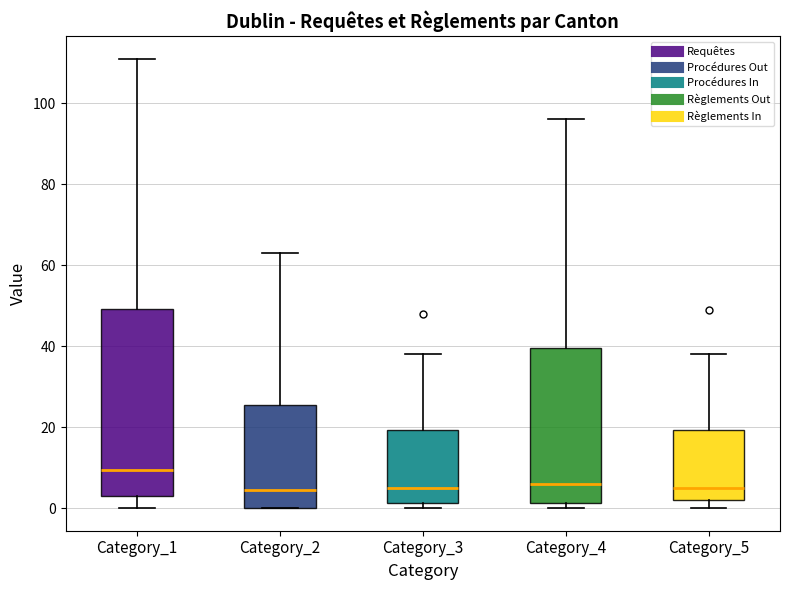

Reading left to right, transcribe this box plot: for each box, give where its median line is, the range the box spans, and where its two whiskers end, as read against the y-axis. The values are not printed on the chart, so give them approximately, as read against the axis.

Category_1: median 10, box 4 to 50, whiskers 0 to 112
Category_2: median 4, box 0 to 26, whiskers 0 to 64
Category_3: median 6, box 2 to 20, whiskers 0 to 38
Category_4: median 6, box 2 to 40, whiskers 0 to 96
Category_5: median 6, box 2 to 20, whiskers 0 to 38